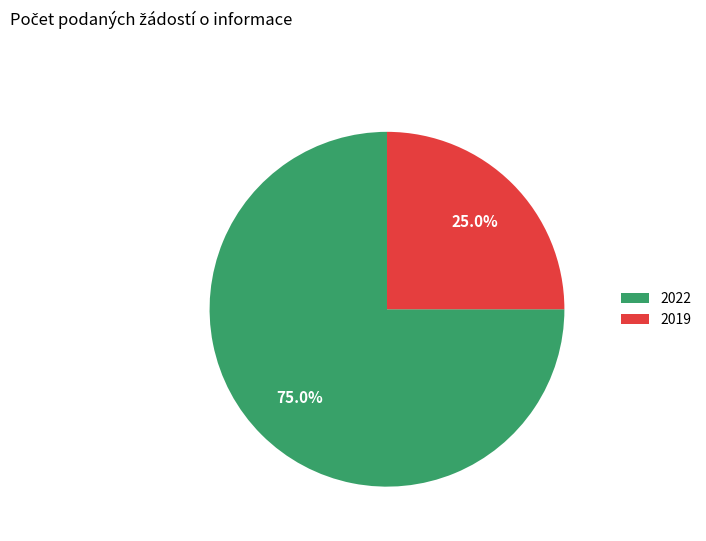

Which category accounts for the majority?

2022